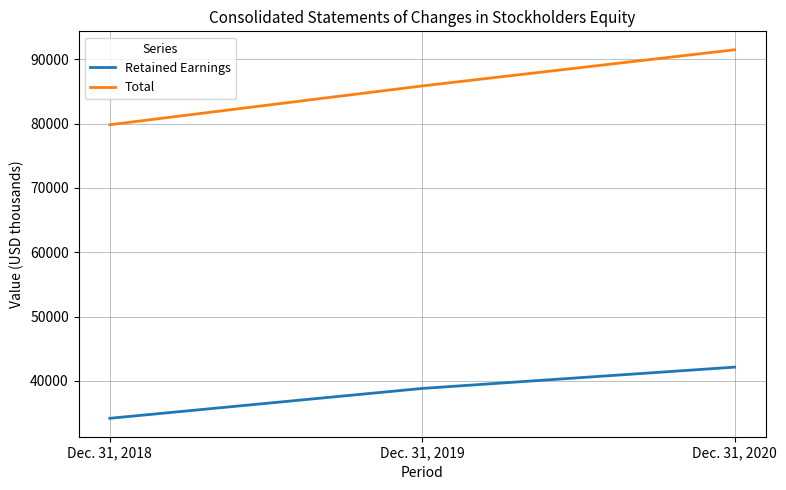

Which label corresponds to the largest value in the chart?

Dec. 31, 2020